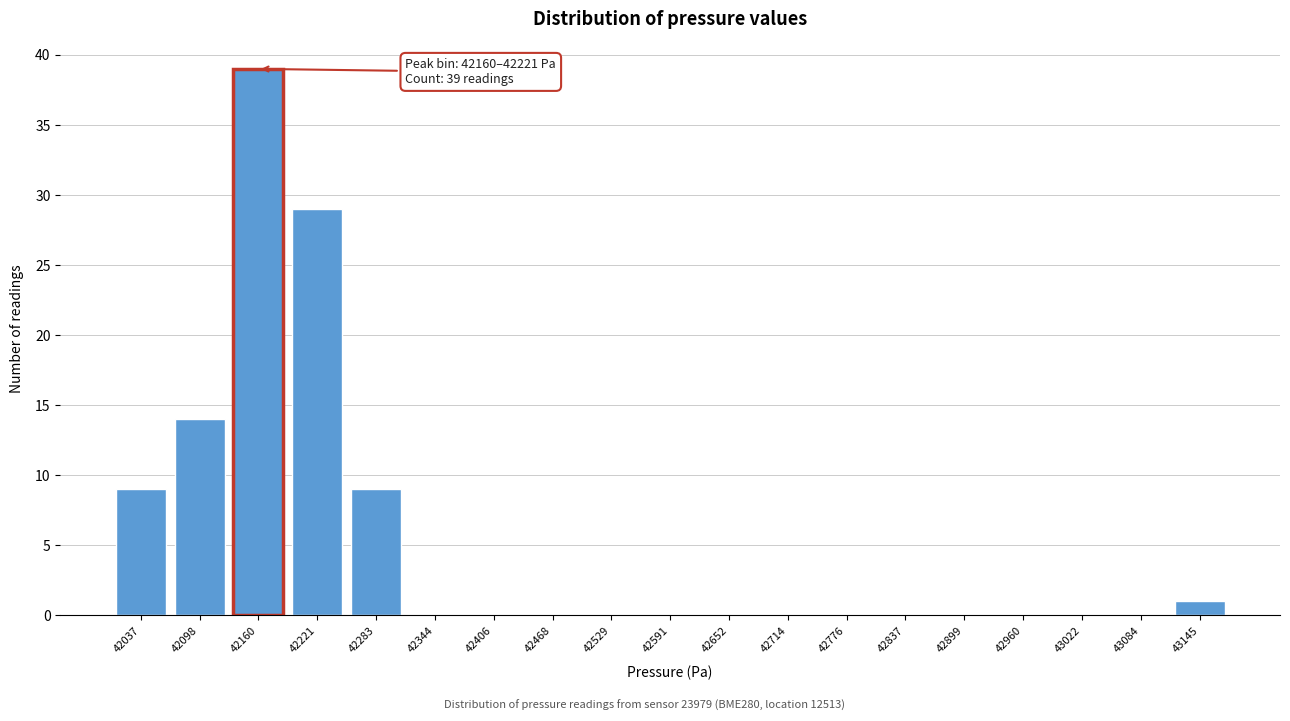

Reading right to left, extract all data points from this chart.

43145=1	43084=0	43022=0	42960=0	42899=0	42837=0	42776=0	42714=0	42652=0	42591=0	42529=0	42468=0	42406=0	42344=0	42283=9	42221=29	42160=39	42098=14	42037=9